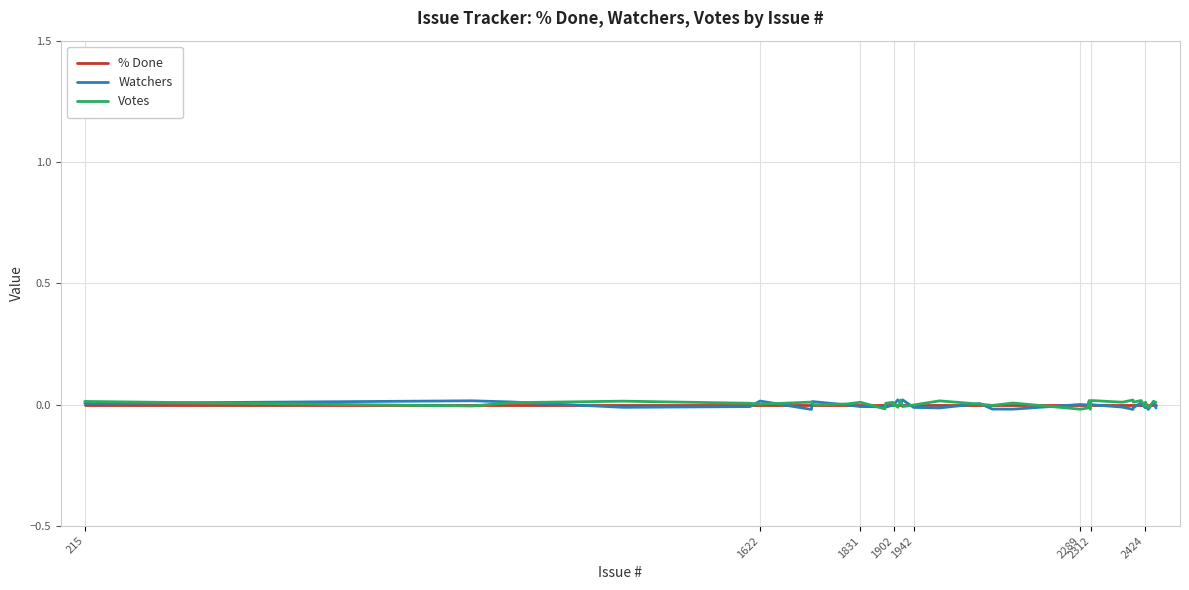

How many lines are shown in the chart?

3